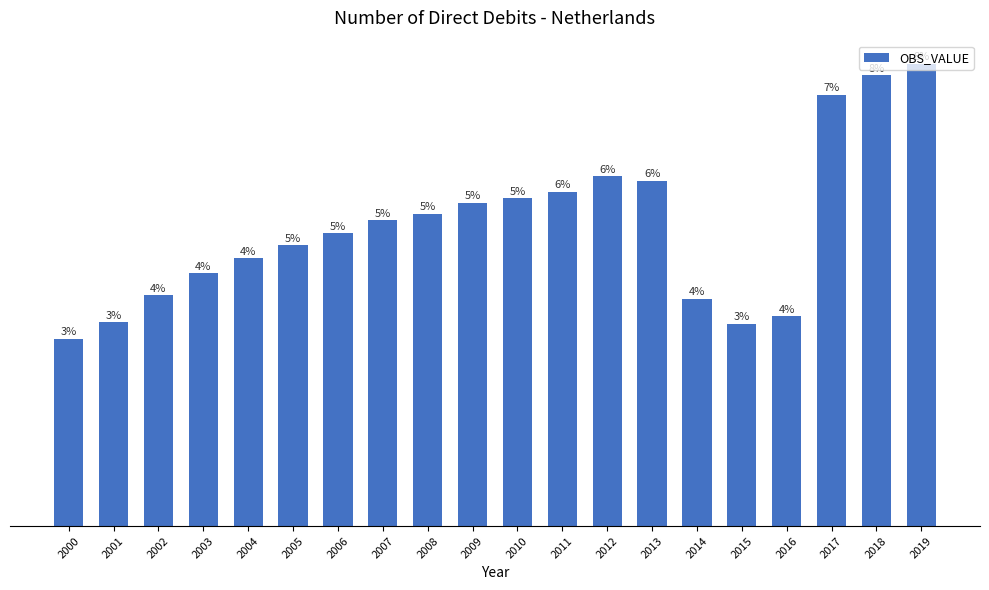

Rank the categories by value from highest to lowest.

2019, 2018, 2017, 2012, 2013, 2011, 2010, 2009, 2008, 2007, 2006, 2005, 2004, 2003, 2002, 2014, 2016, 2001, 2015, 2000